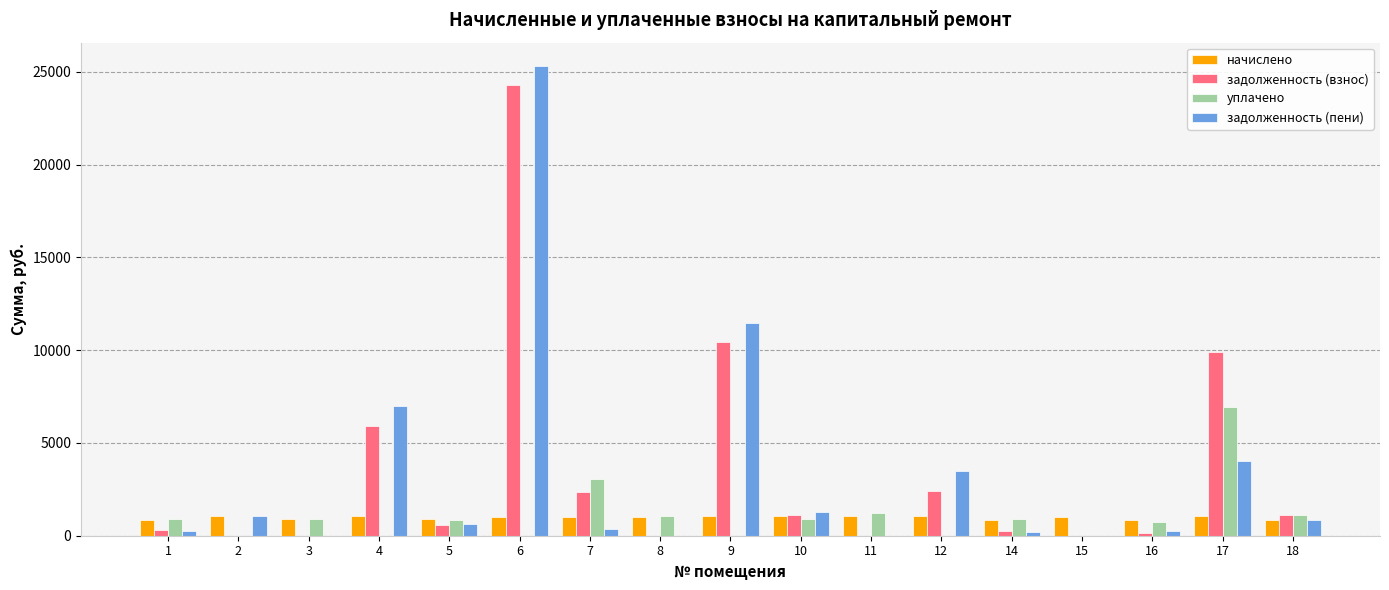

Which series changed the most between 16 and 17?

задолженность (взнос)